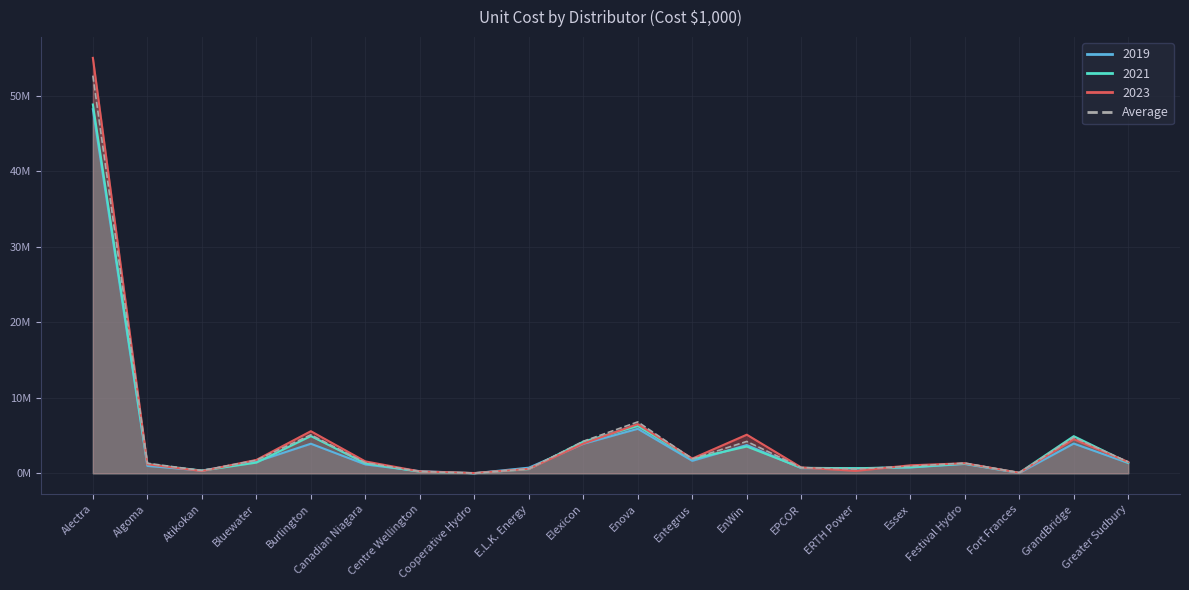

What is the sum of all 2021 values?

84.8